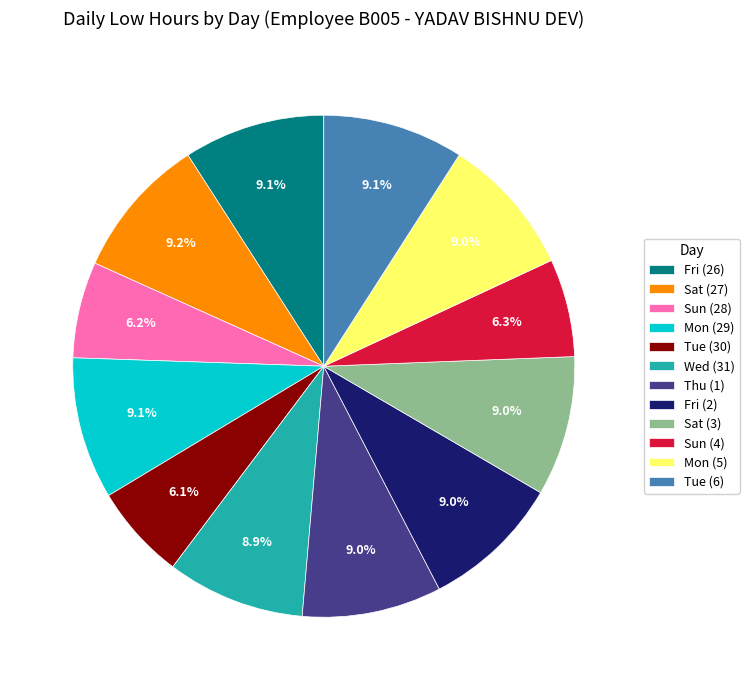

Approximately how many times larger is the value at Thu (1) compared to Fri (2)?

1.0